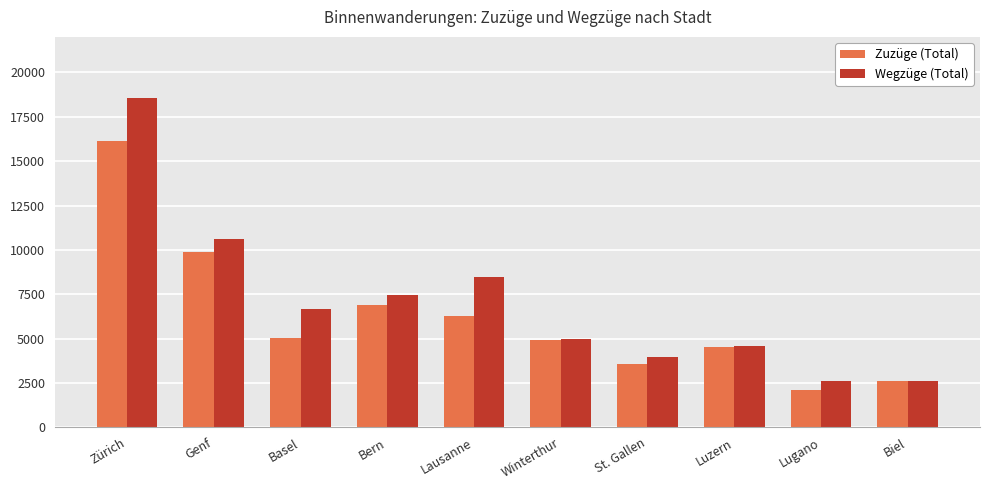

How many bars are there in each group?

2